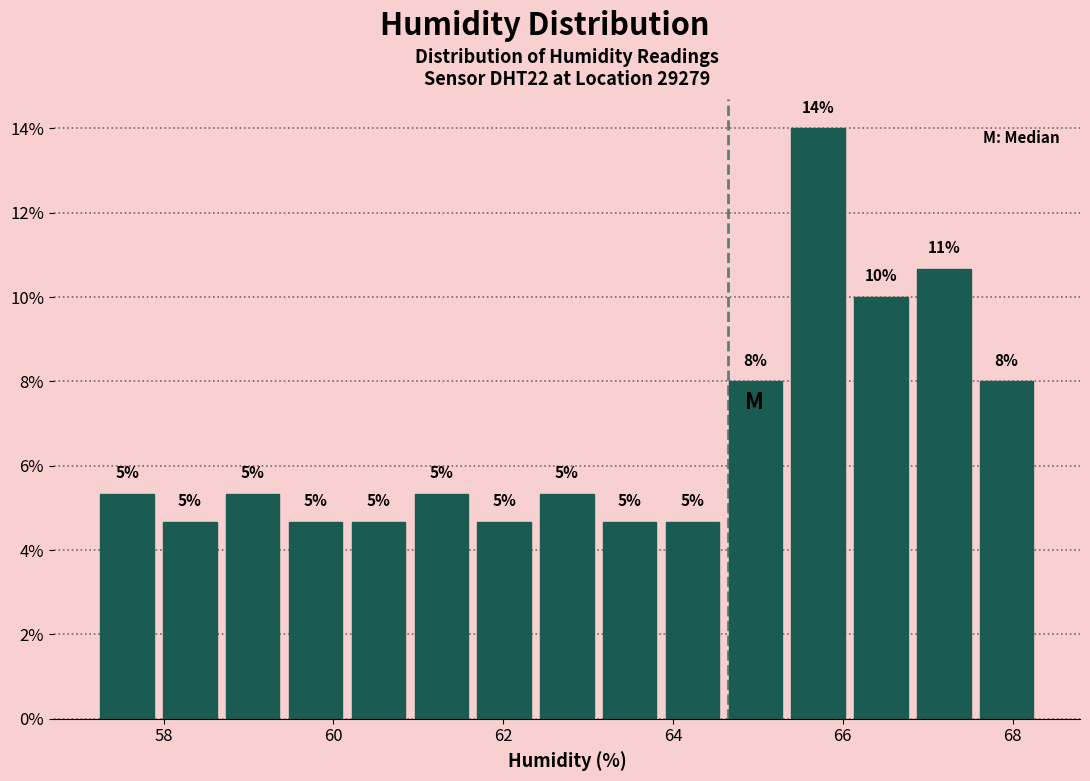

Around what value on the x-axis is the tallest bar? Give the approximate position of its centre, as read against the axis.

65.8